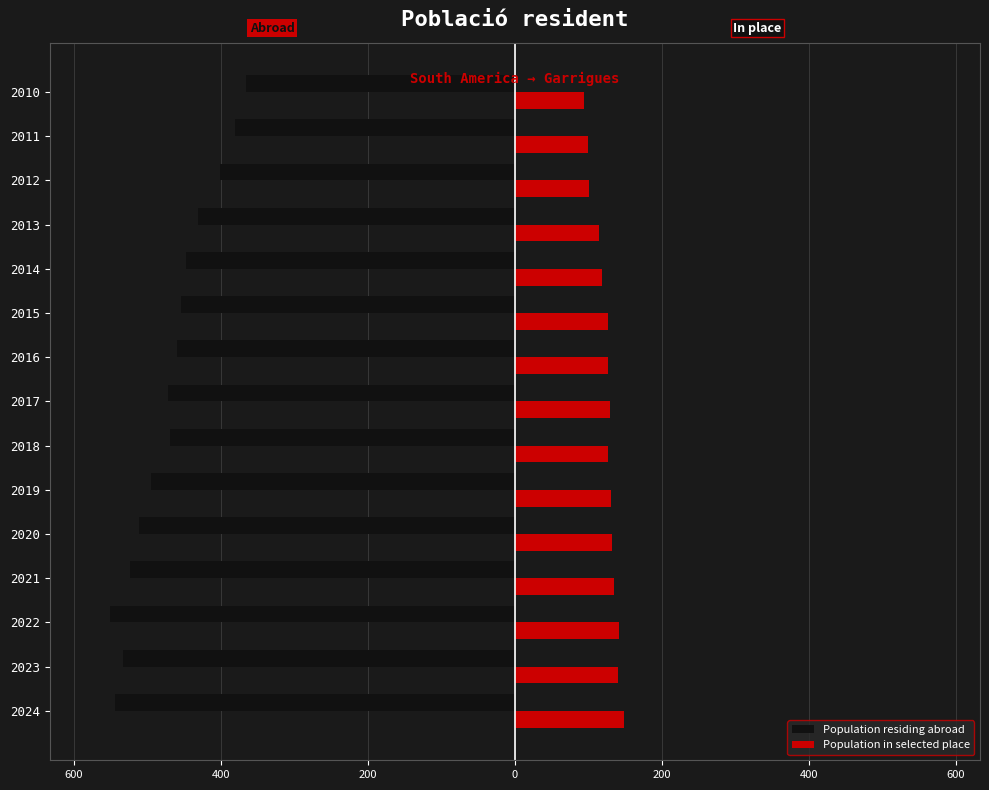

Reading left to right, extract all data points from this chart.

Population residing abroad: -544	-533	-550	-523	-511	-495	-469	-471	-459	-454	-447	-431	-401	-381	-366
Population in selected place: 149	140	142	135	132	131	126	130	127	127	118	114	101	100	94